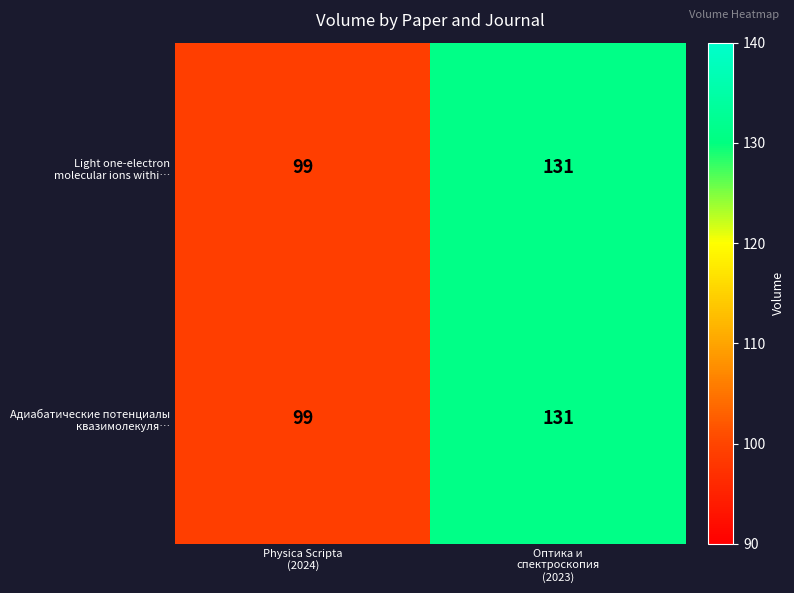

What is the minimum value shown in the chart?

99